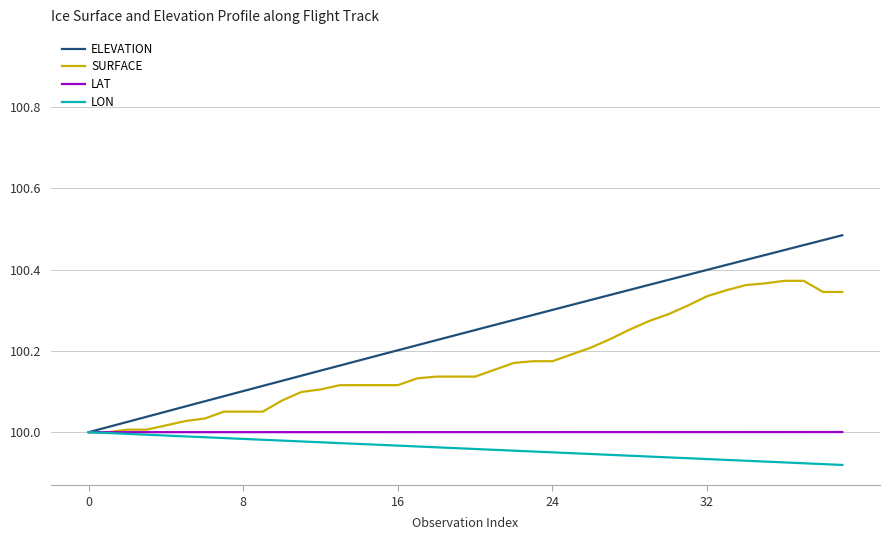

Which series has the largest range (max minus min)?

ELEVATION